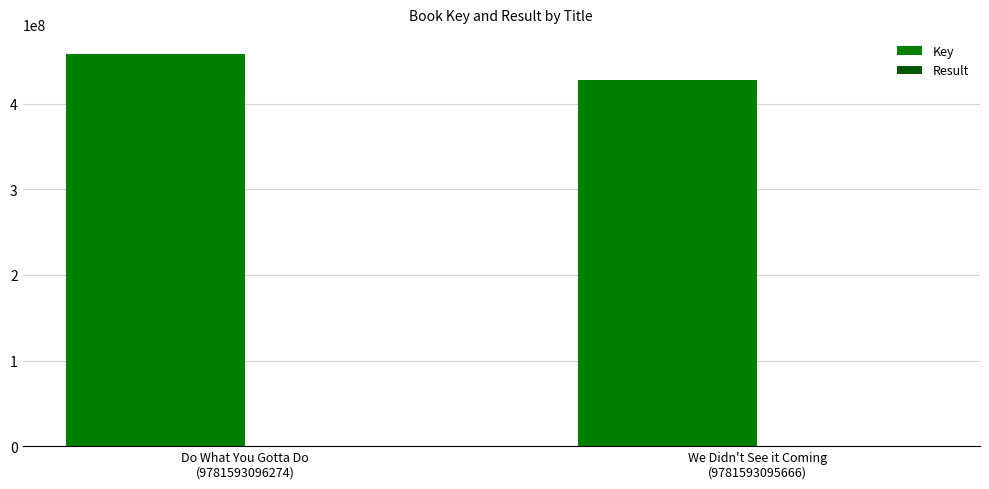

Which series has the largest total across all categories?

Key